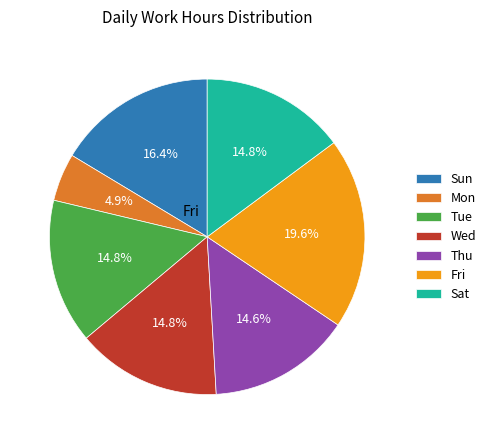

Does any single category account for the majority?

No